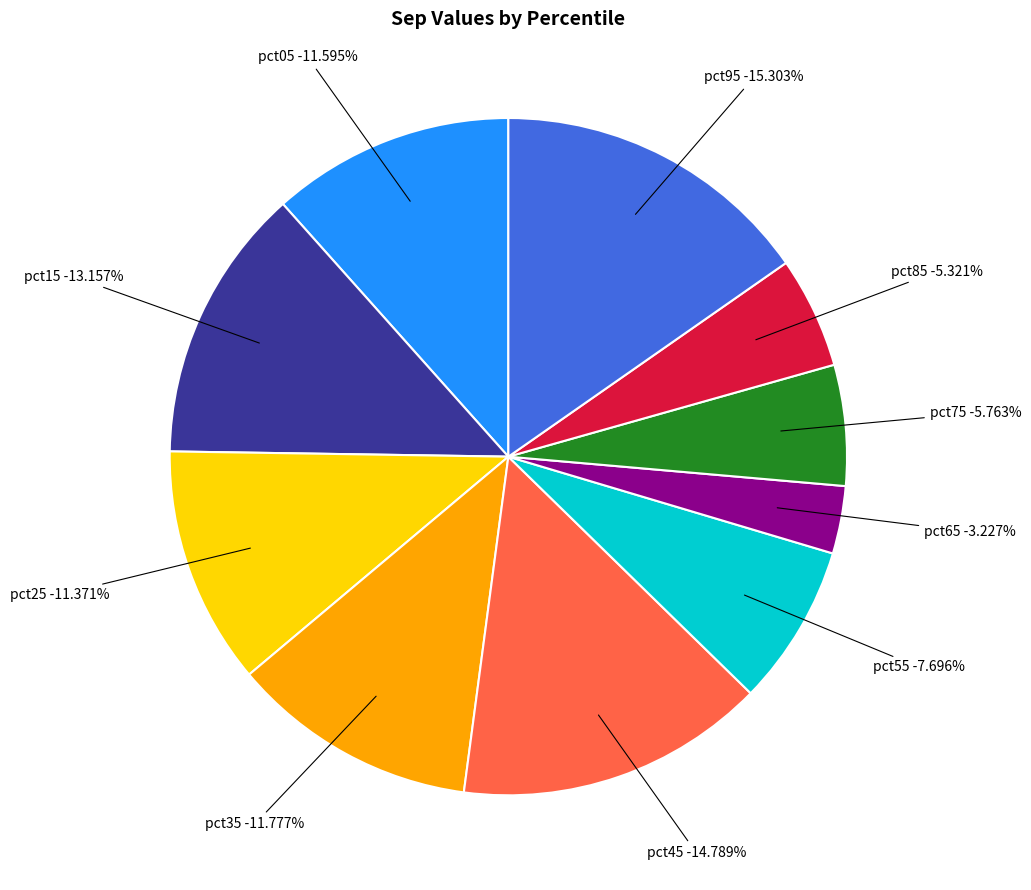

The pct75 slice represents 6% of the pie. True or false?

True